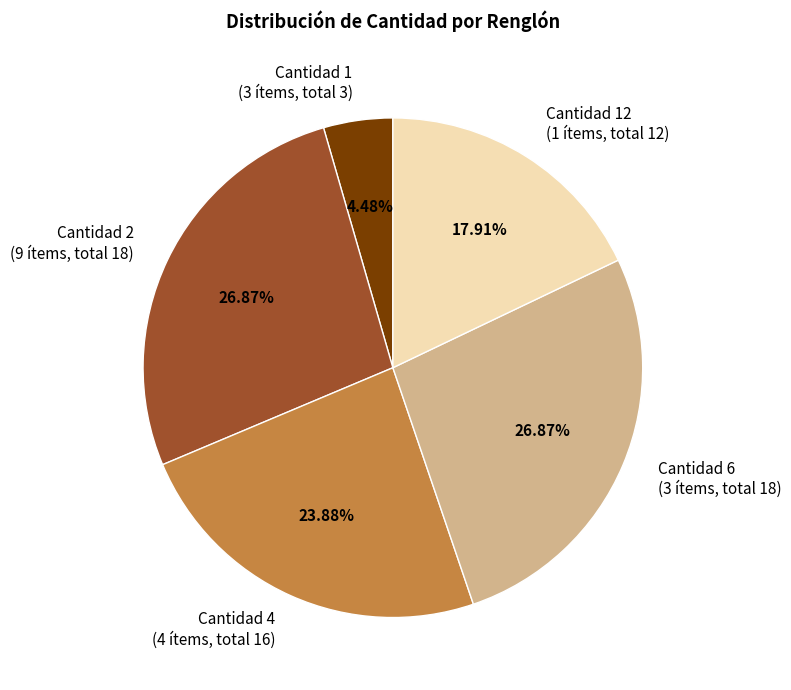

Between Cantidad 2 and Cantidad 12, which is larger?

Cantidad 2